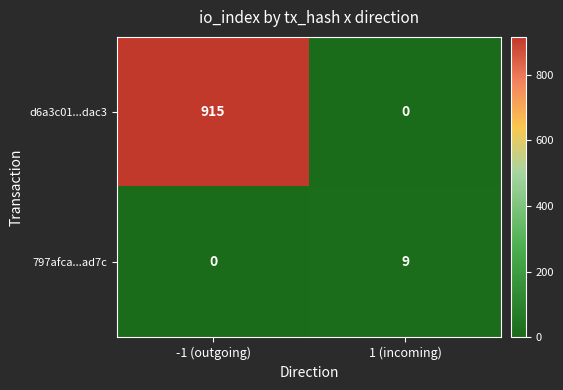

Which series changed the most between -1 (outgoing) and 1 (incoming)?

d6a3c01...dac3